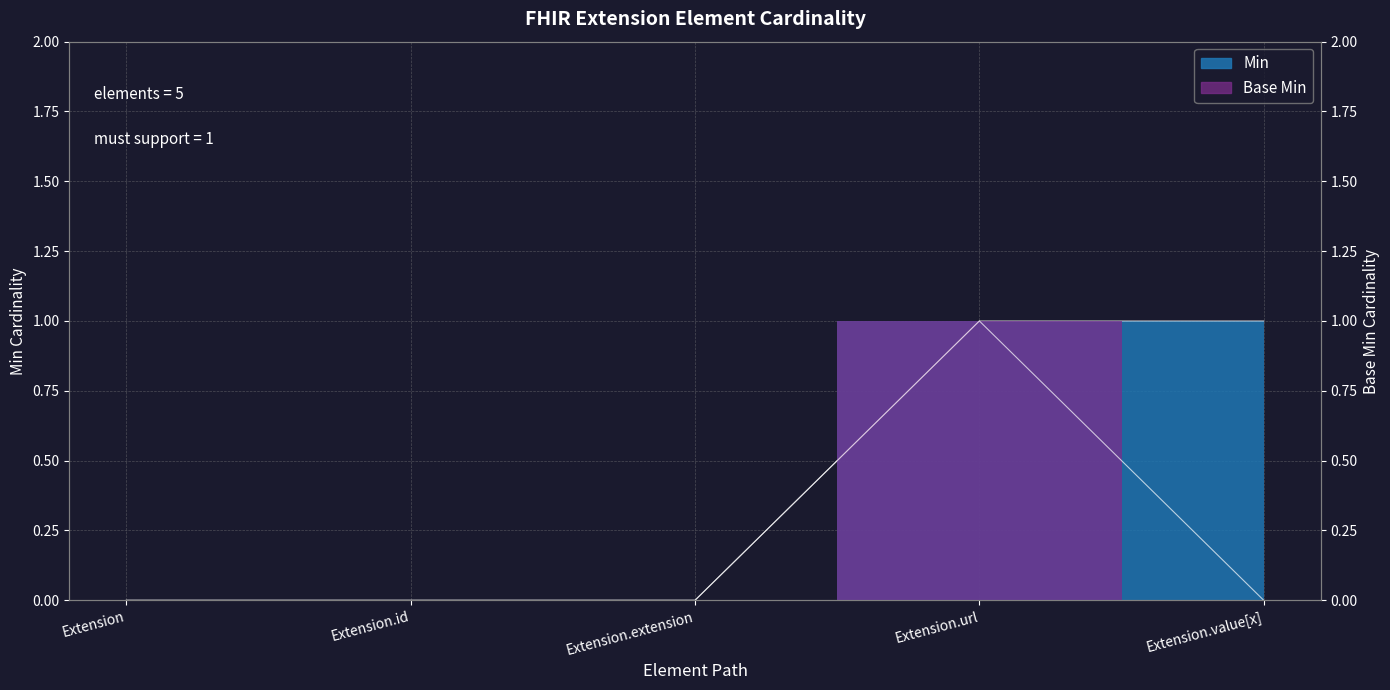

Which category has the lowest value in the Min series?

Extension